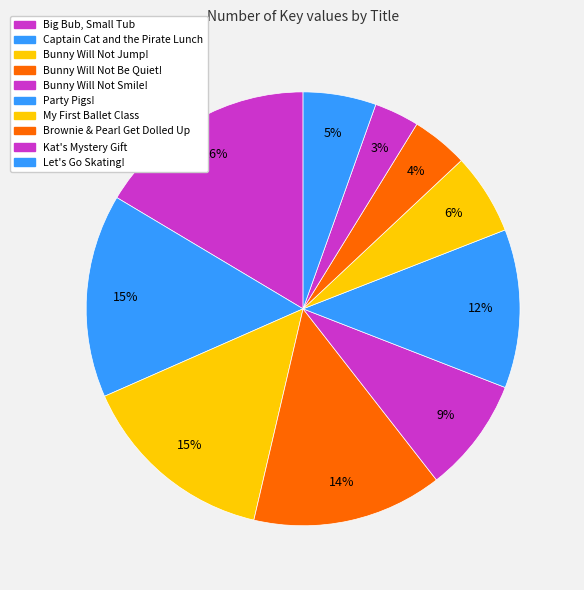

Between Party Pigs! and Bunny Will Not Be Quiet!, which is larger?

Bunny Will Not Be Quiet!